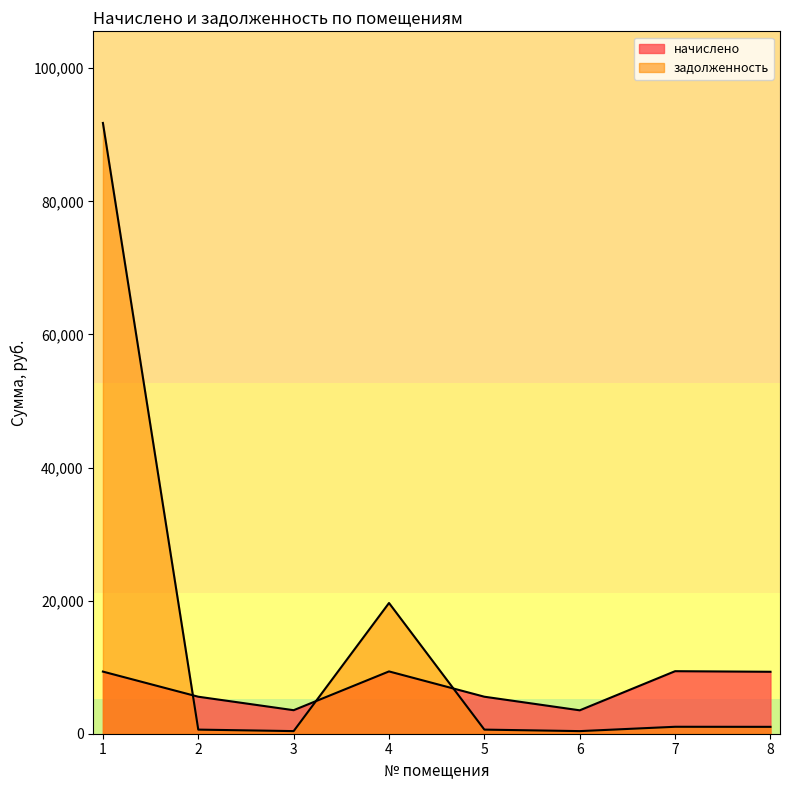

Does the chart have visible grid lines?

No